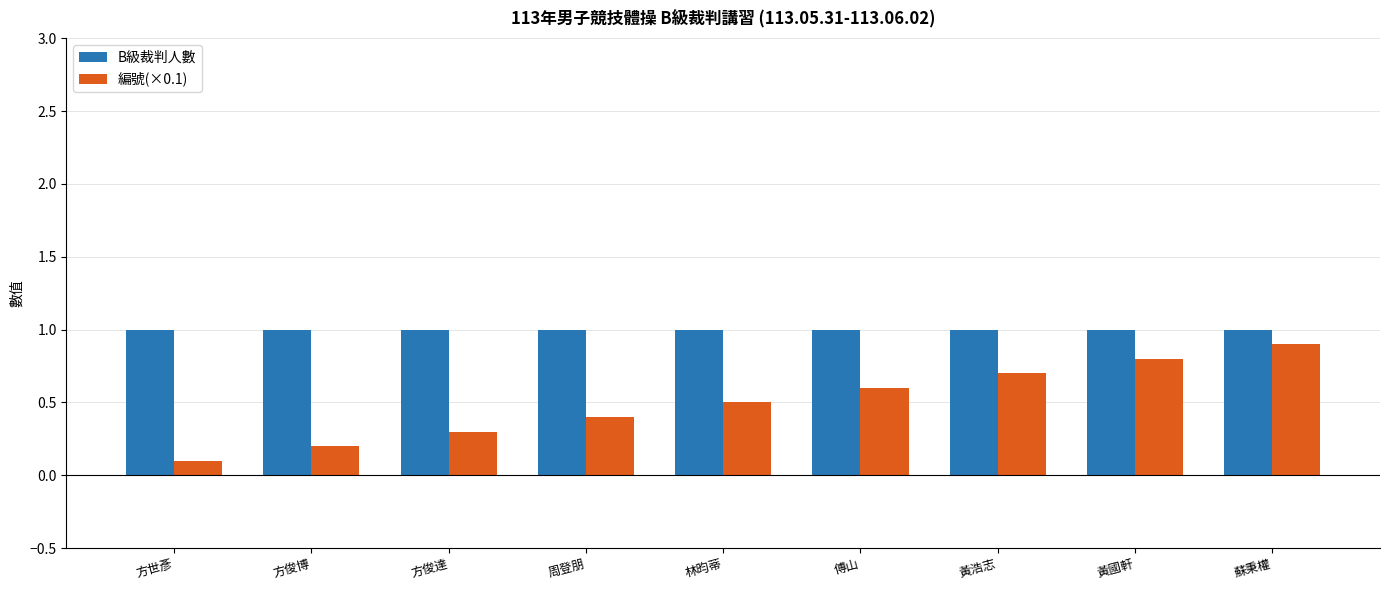

At which category is the sum across all series the highest?

蘇秉權